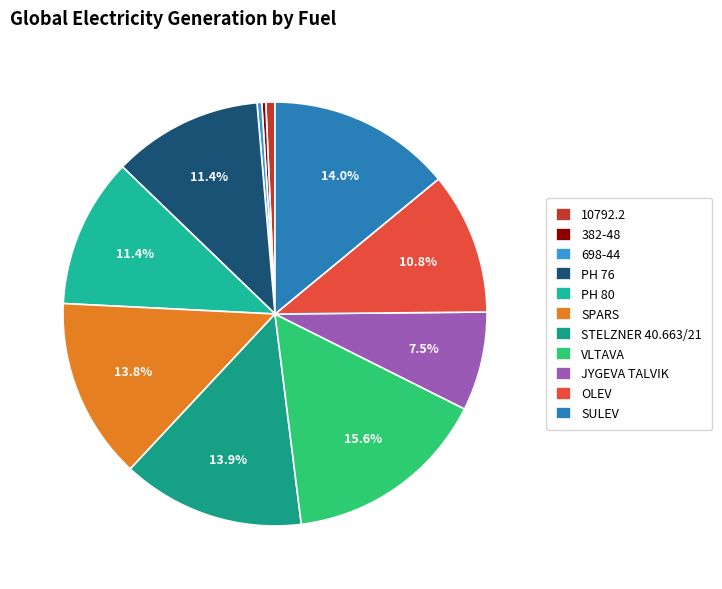

What percentage is the OLEV slice, to the nearest percent?

11%